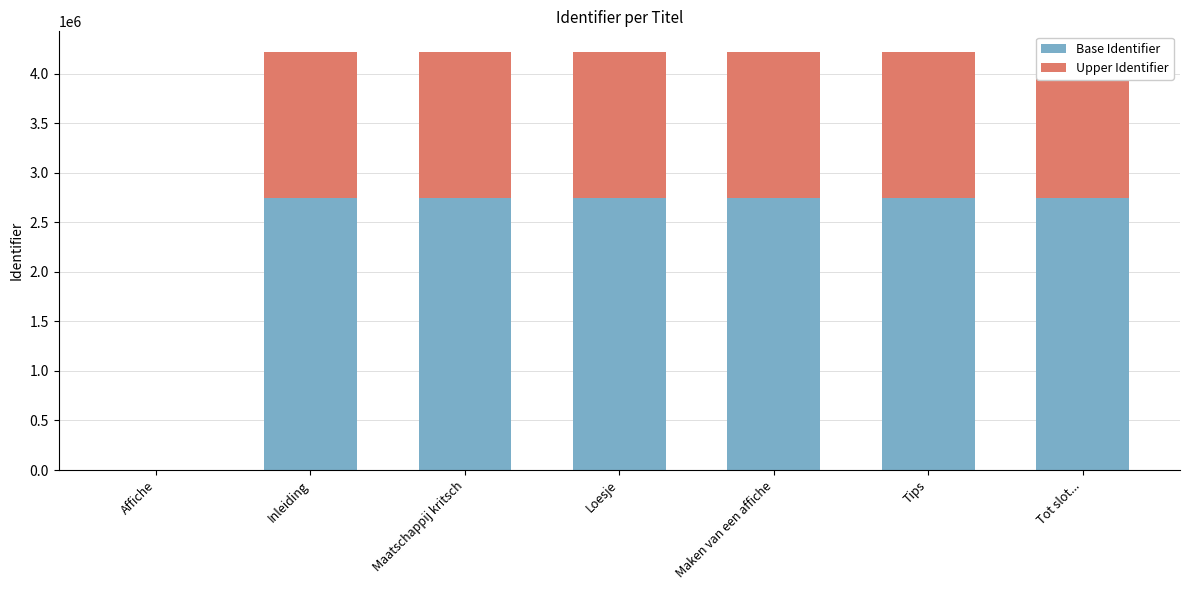

What is the label of the 4th bar from the left?

Loesje